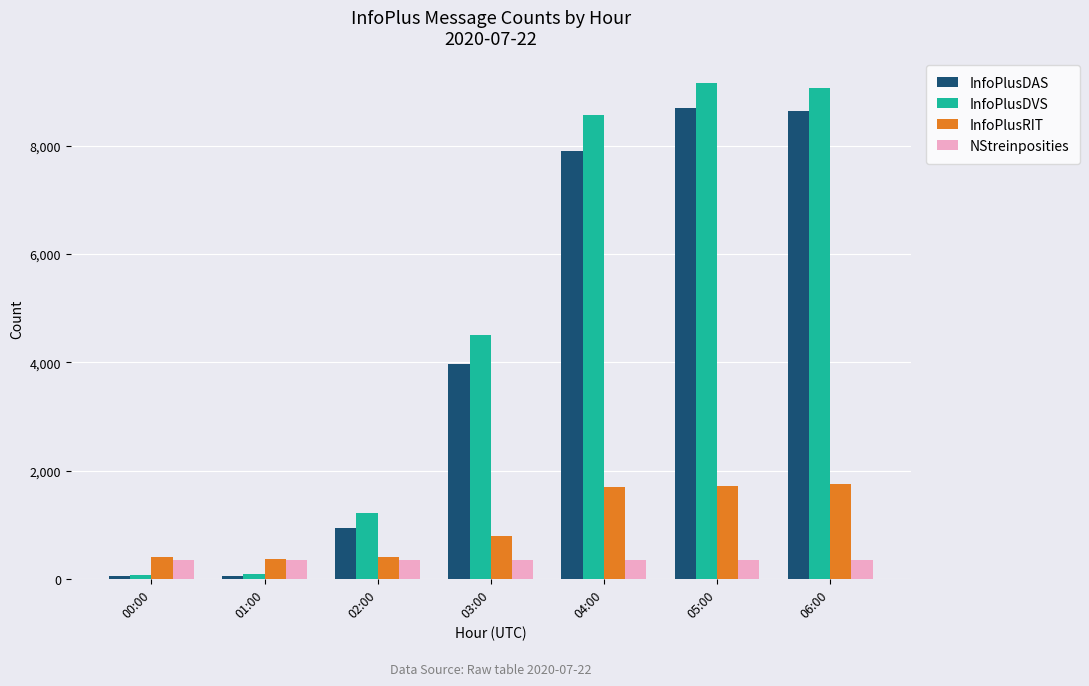

Is it true that InfoPlusDAS equals 1663 at 02:00?

False